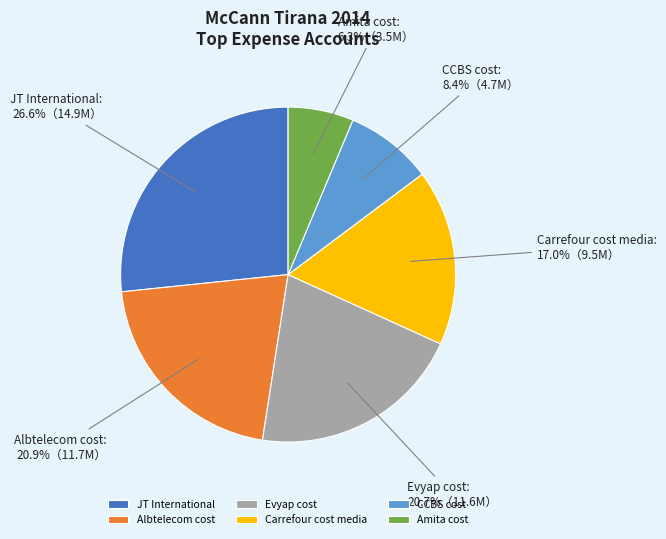

How many segments does this pie chart have?

6